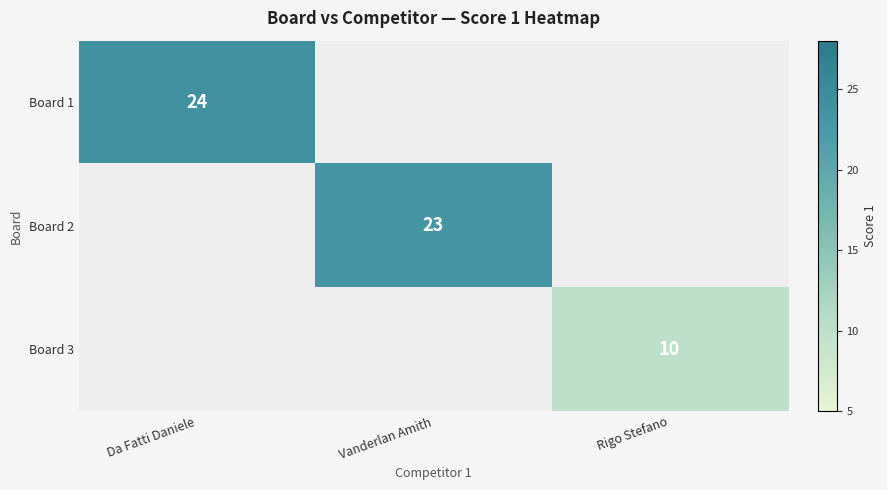

Is it true that Board 1 equals 24 at Da Fatti Daniele?

True